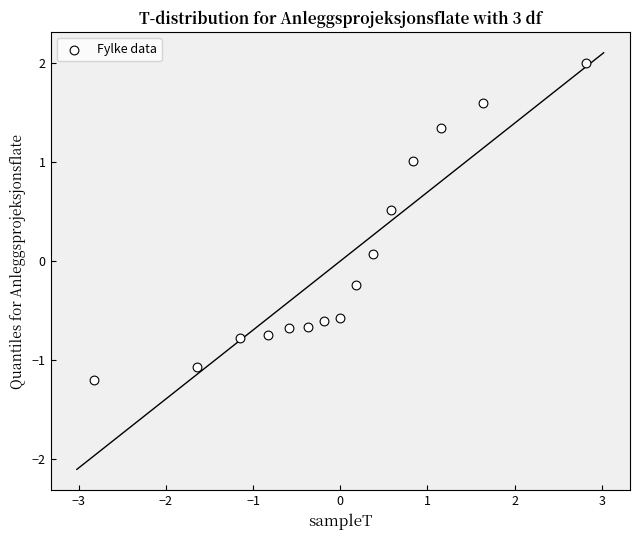

What is the range of Y values (max minus min)?

3.2